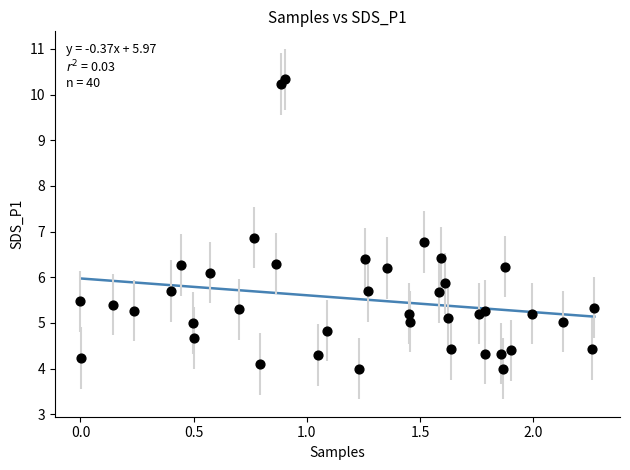

What Y value in the scatter plot is closest to 7?

6.9